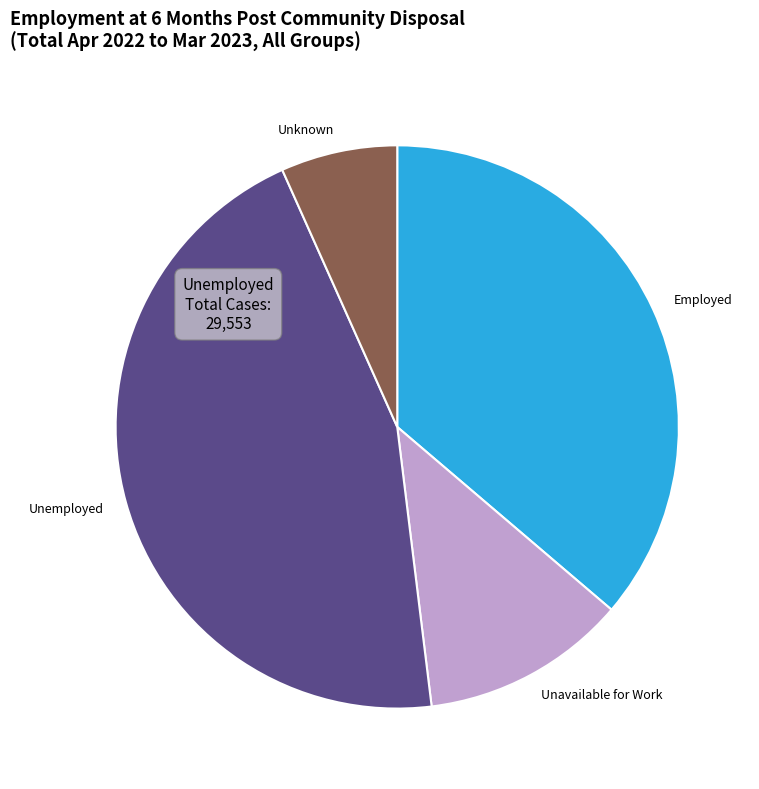

Rank the categories by value from highest to lowest.

Unemployed, Employed, Unavailable for Work, Unknown